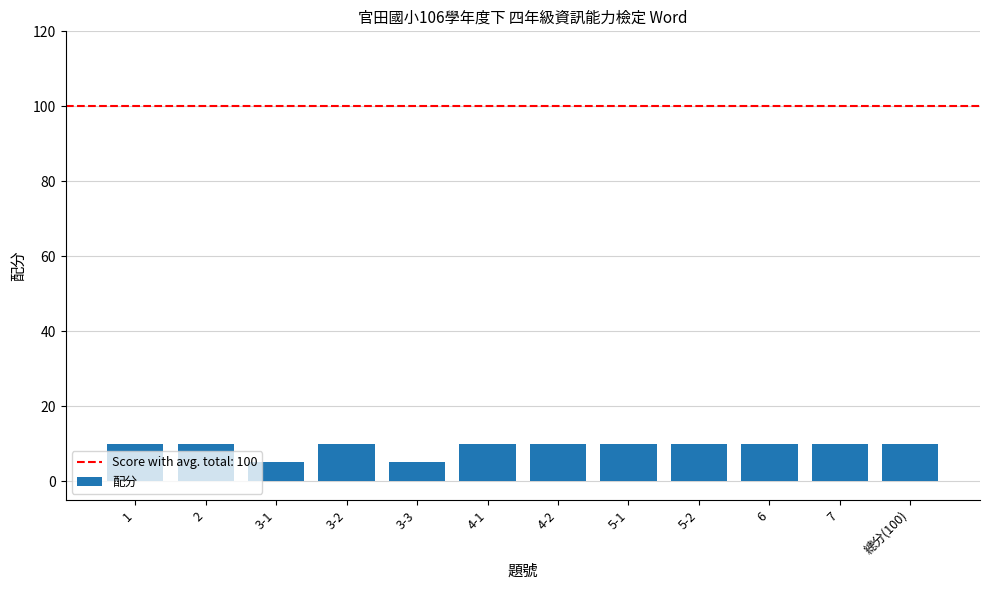

What is the value of the 8th bar from the left?

10